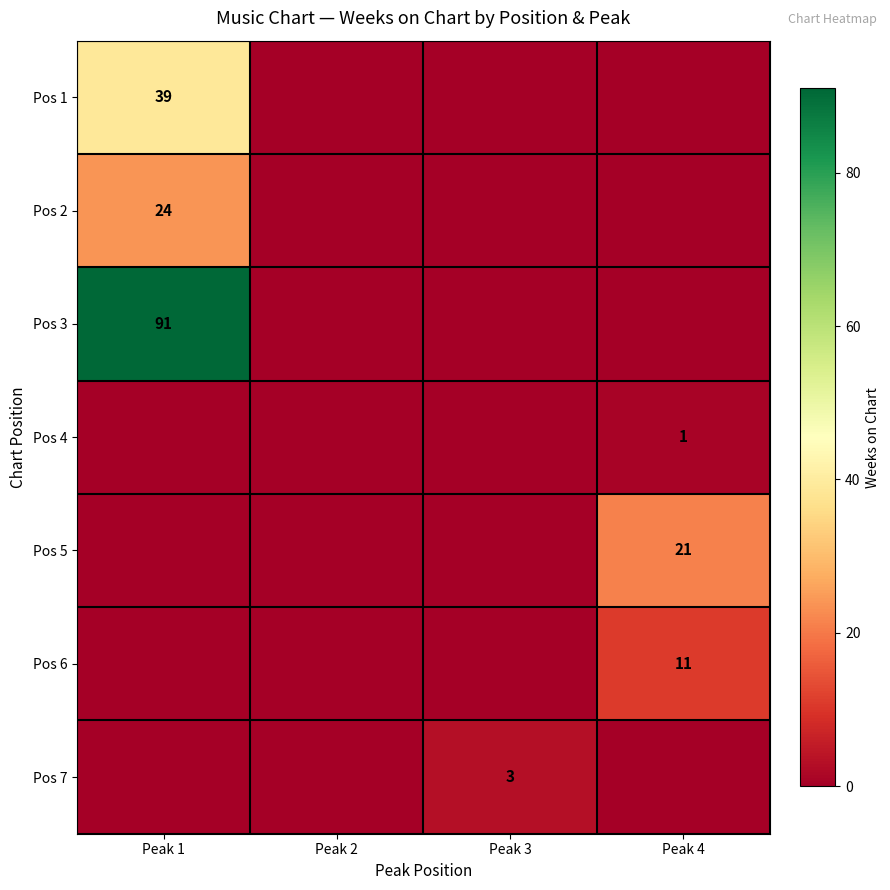

The Pos 2 series shows 24 at Peak 1. True or false?

True